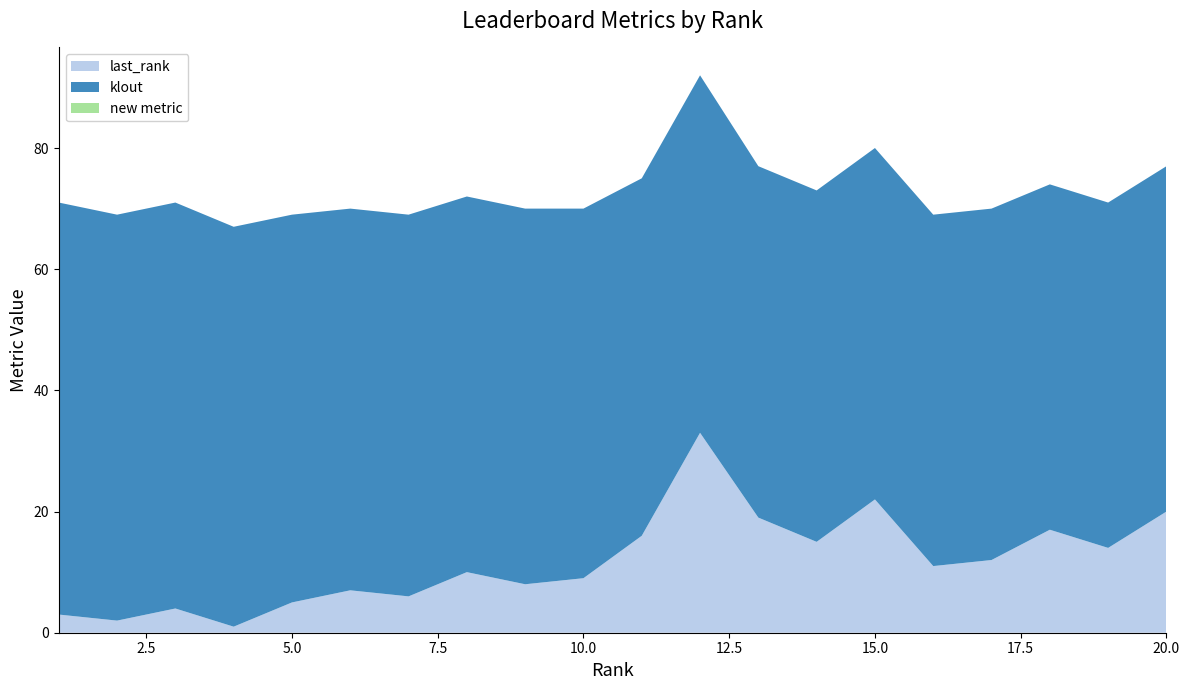

Reading left to right, extract all data points from this chart.

last_rank: 1=3	2=2	3=4	4=1	5=5	6=7	7=6	8=10	9=8	10=9	11=16	12=33	13=19	14=15	15=22	16=11	17=12	18=17	19=14	20=20
klout: 1=68	2=67	3=67	4=66	5=64	6=63	7=63	8=62	9=62	10=61	11=59	12=59	13=58	14=58	15=58	16=58	17=58	18=57	19=57	20=57
new metric: 1=0	2=0	3=0	4=0	5=0	6=0	7=0	8=0	9=0	10=0	11=0	12=0	13=0	14=0	15=0	16=0	17=0	18=0	19=0	20=0